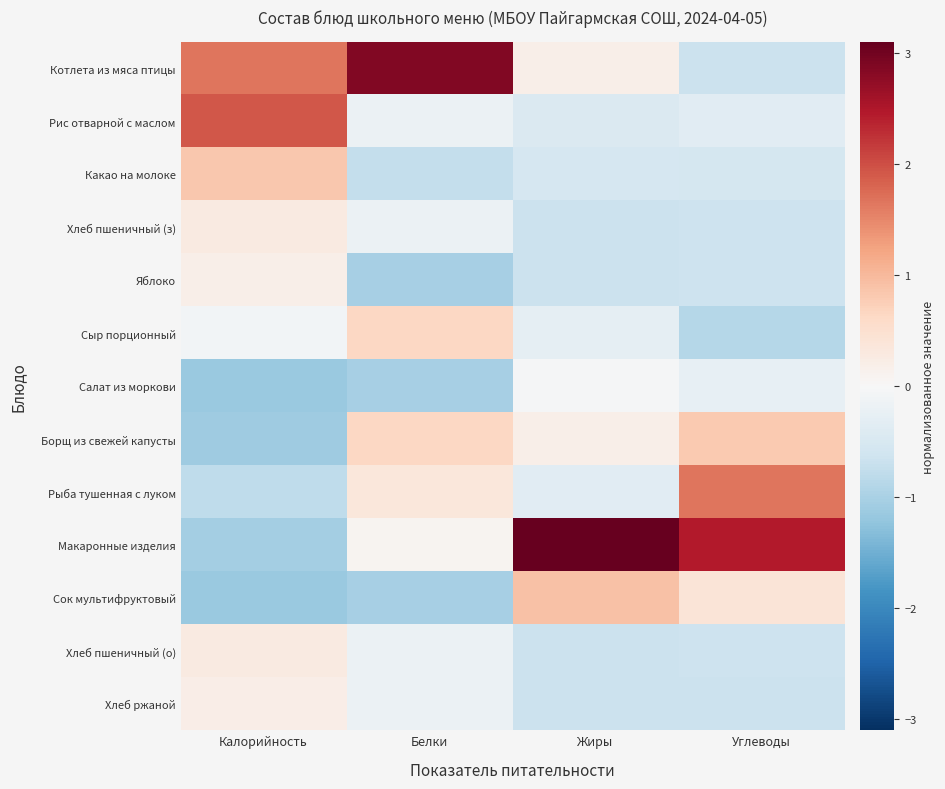

At Жиры, list the series in order from smallest to largest.

Хлеб пшеничный (з), Яблоко, Хлеб пшеничный (о), Хлеб ржаной, Какао на молоке, Рис отварной с маслом, Рыба тушенная с луком, Сыр порционный, Салат из моркови, Котлета из мяса птицы, Борщ из свежей капусты, Сок мультифруктовый, Макаронные изделия